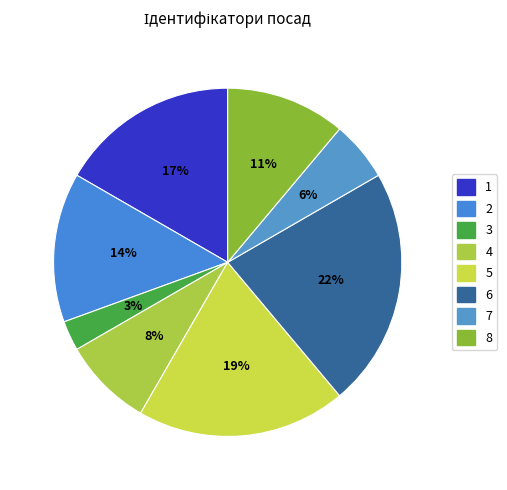

Count the number of slices in the pie.

8